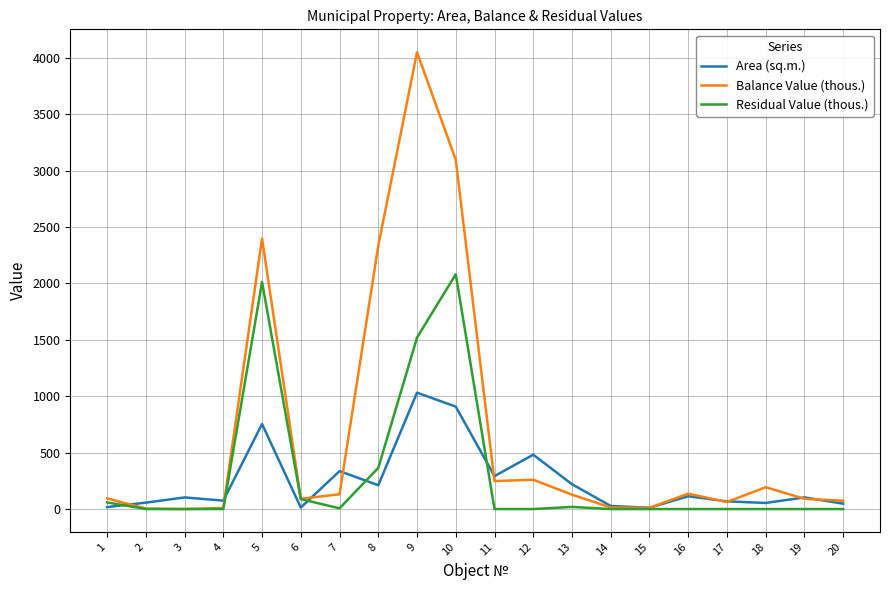

What are all the series names shown in the legend?

Area (sq.m.), Balance Value (thous.), Residual Value (thous.)